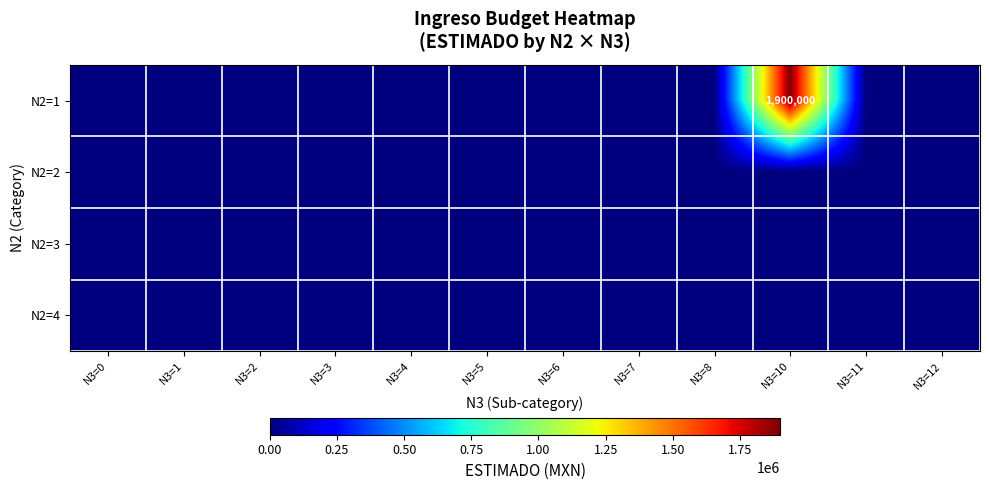

Is the value of N2=2 at N3=12 greater than the value of N2=4 at N3=2?

No